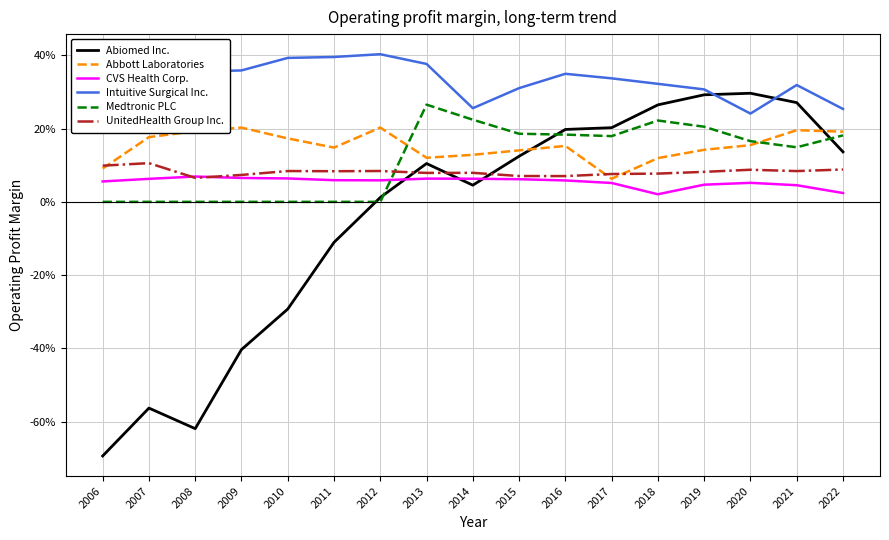

At how many categories does at least one series exceed 0?

17